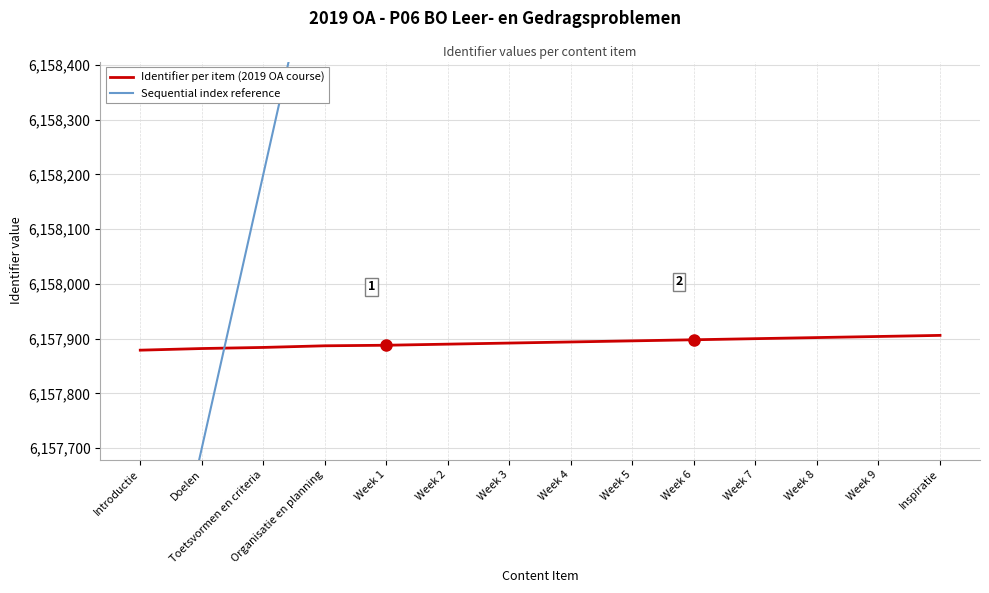

What is the maximum value for Sequential index reference?

6163700